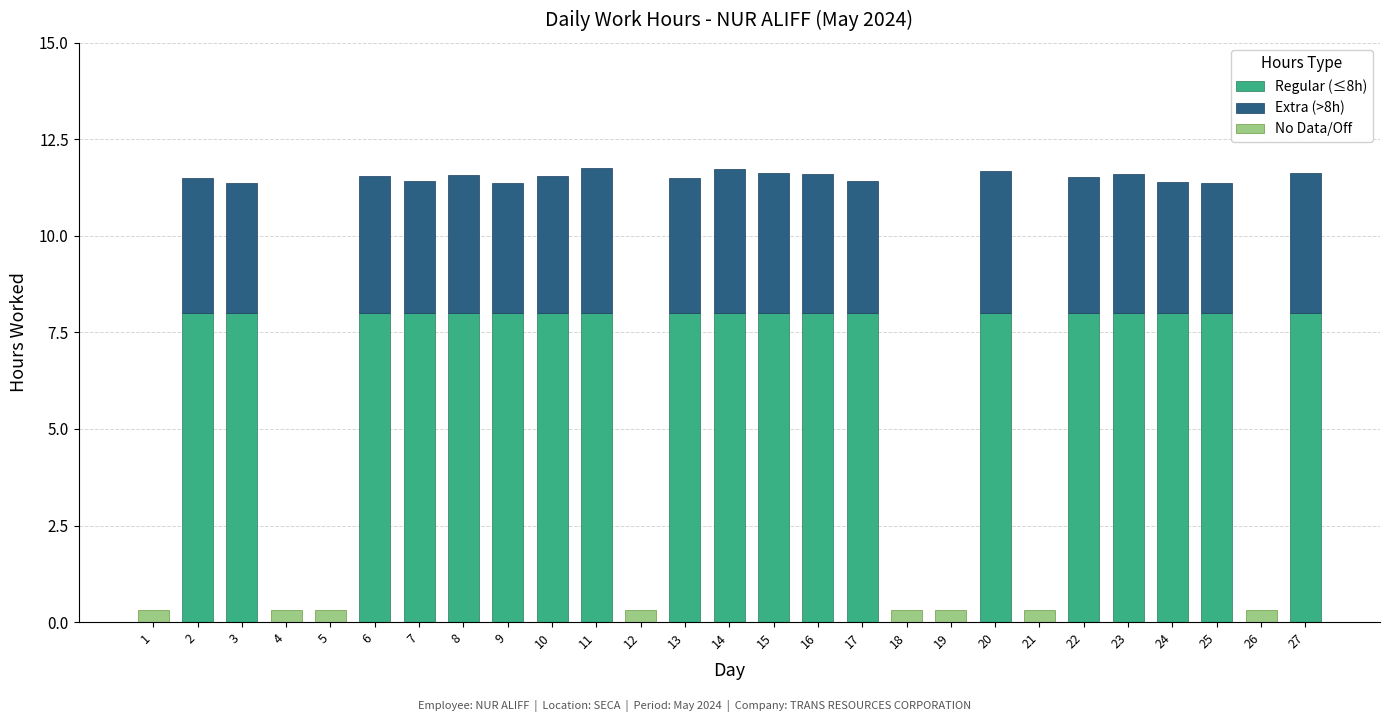

What is the sum of all Extra (>8h) values?

67.1